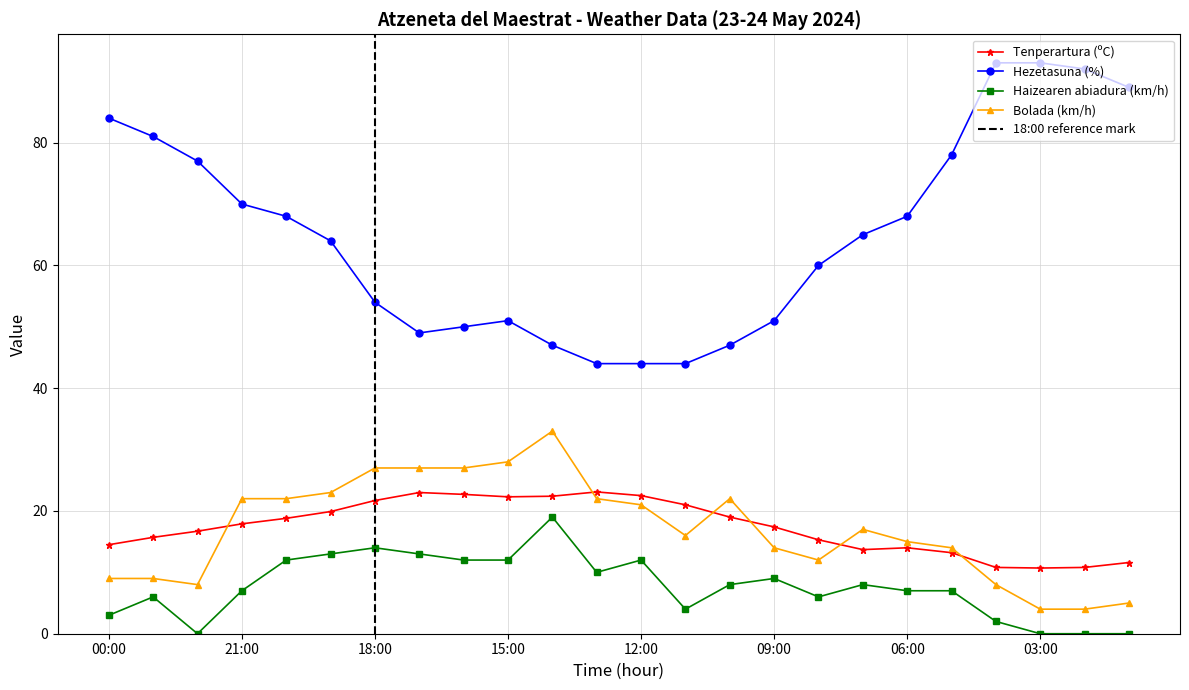

Rank the series by their maximum value, from lowest to highest.

Haizearen abiadura (km/h), Tenperartura (ºC), Bolada (km/h), Hezetasuna (%)